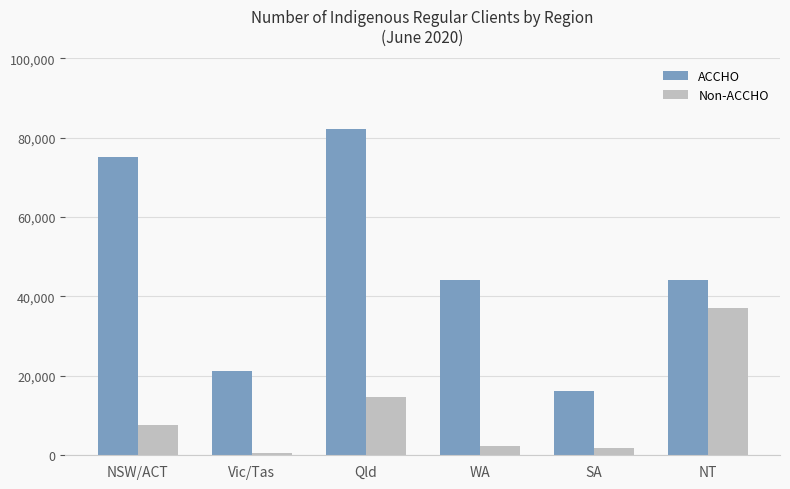

What is the approximate value of ACCHO at SA, to the nearest 50?

16300